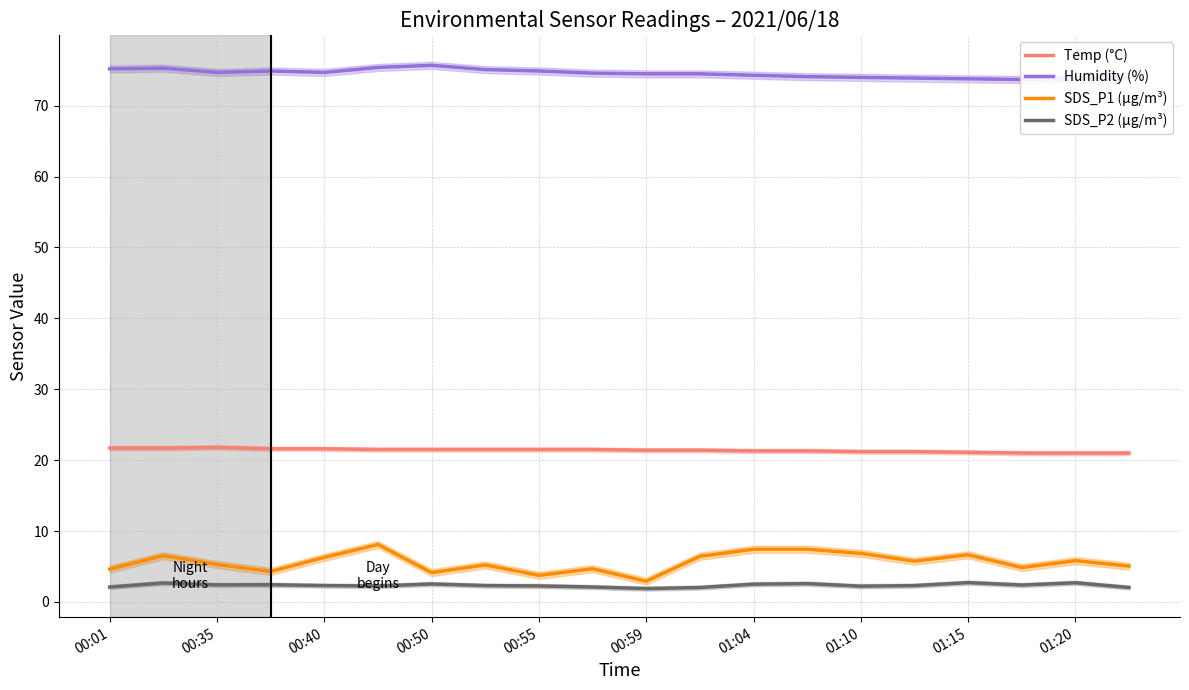

At how many categories does at least one series exceed 8?

20